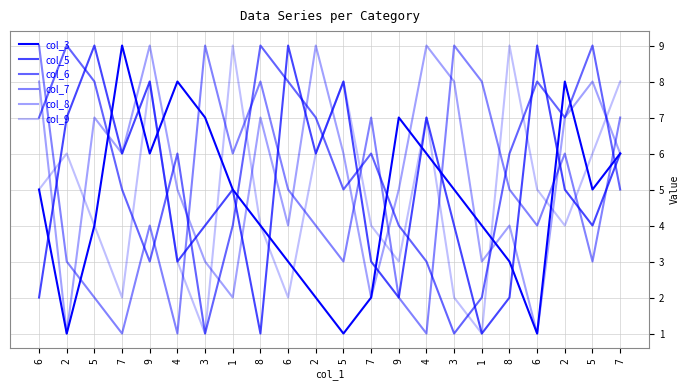

How many lines are shown in the chart?

6